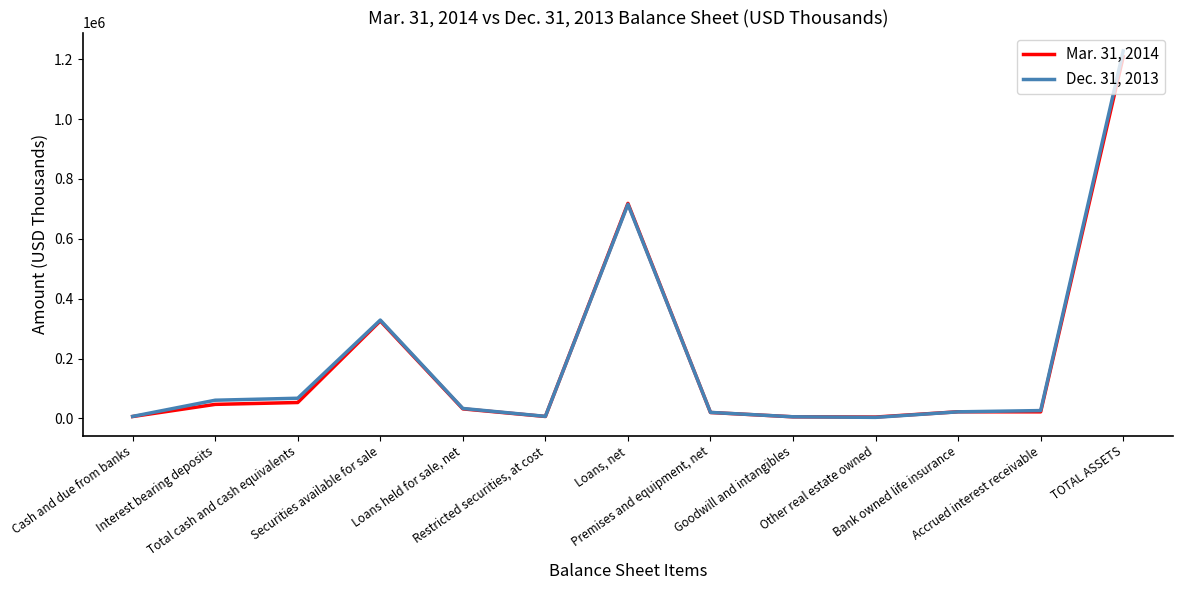

Which category has the highest value across all series?

TOTAL ASSETS